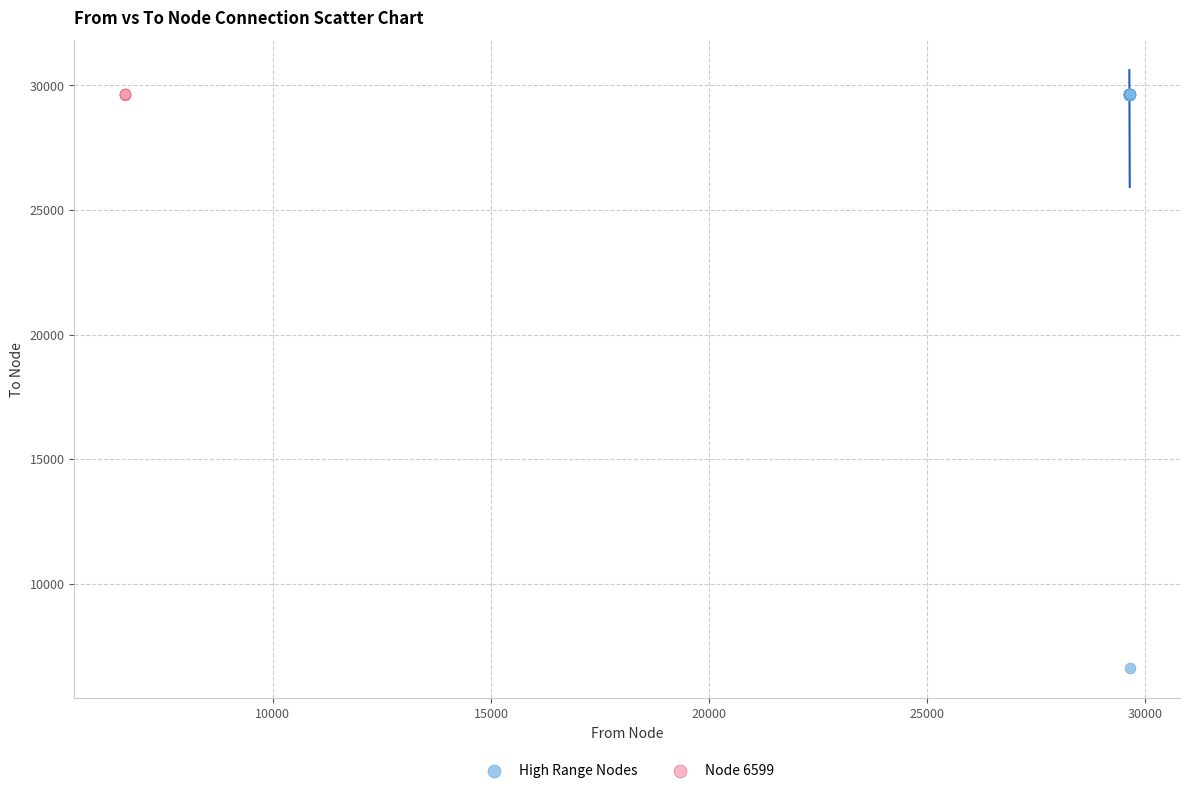

What are all the series names shown in the legend?

High Range Nodes, Node 6599